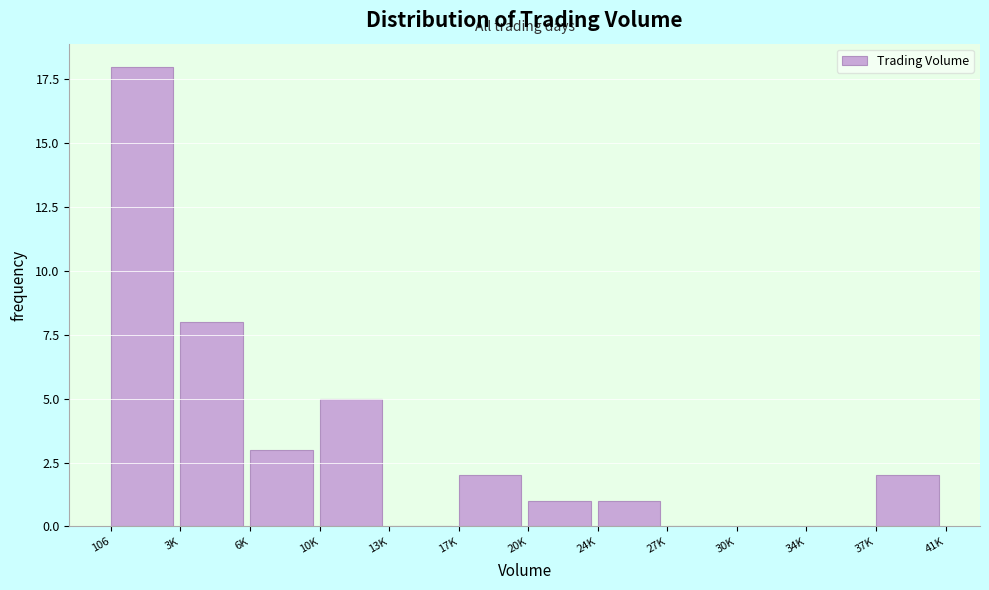

Reading left to right, what are all the values shown in this chart?

106=18	3K=8	6K=3	10K=5	13K=0	17K=2	20K=1	24K=1	27K=0	30K=0	34K=0	37K=2